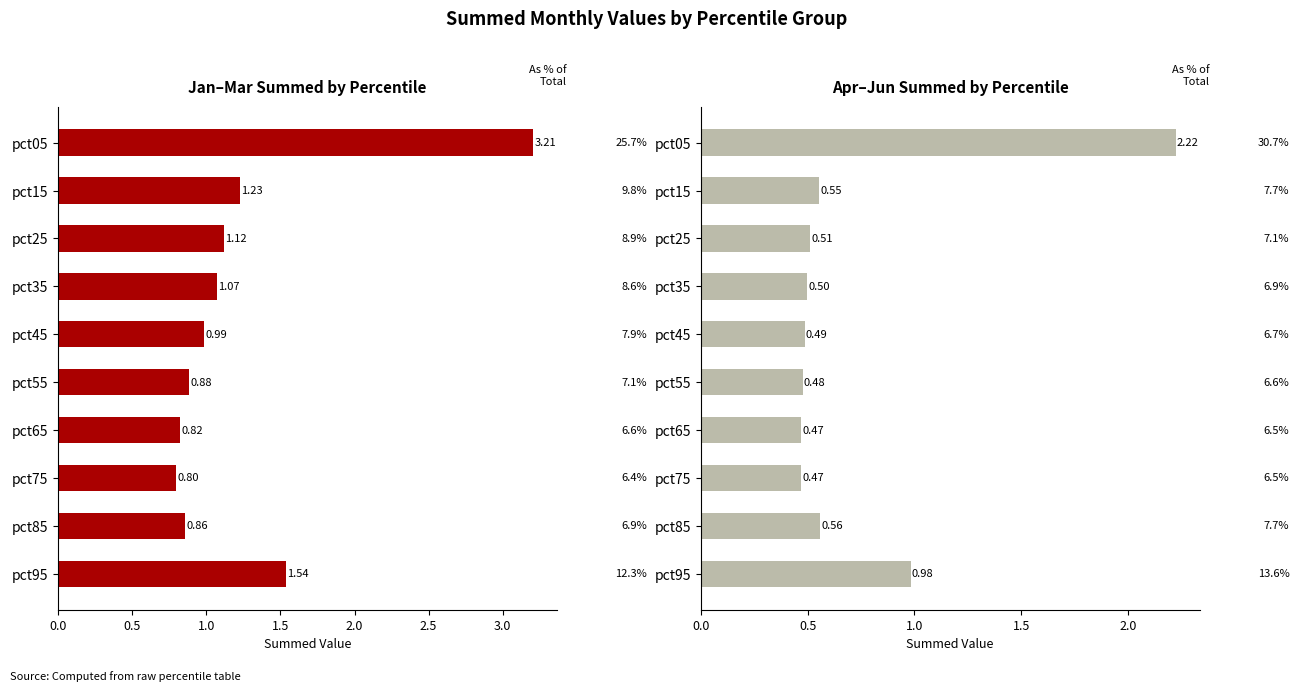

Which series has the largest range (max minus min)?

Jan+Feb+Mar